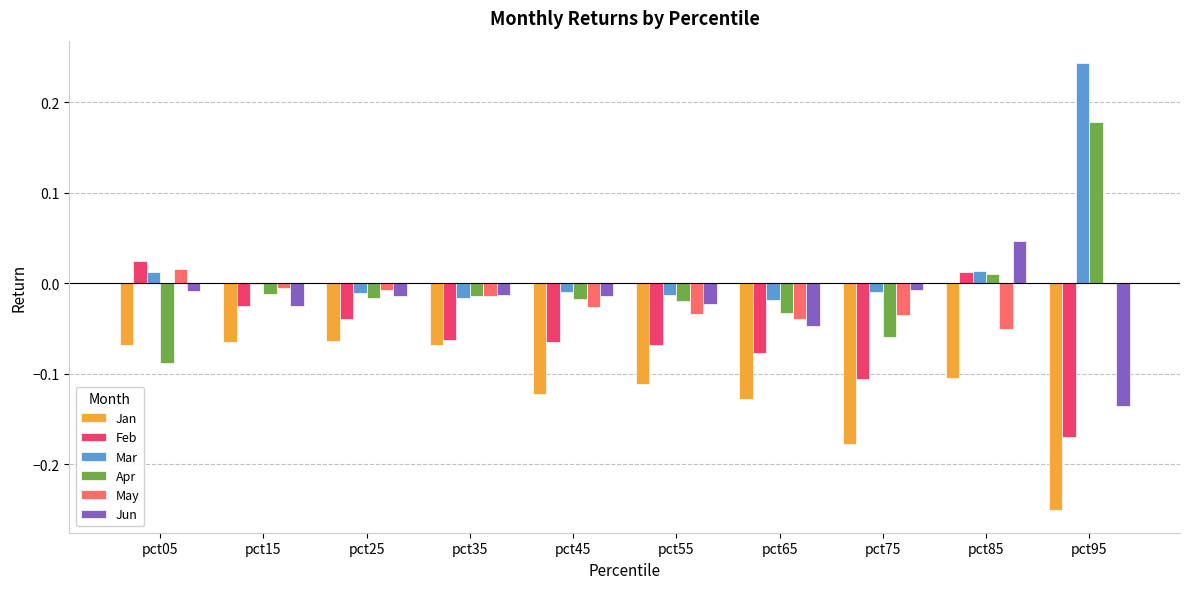

What is the sum of all Feb values?

-0.6